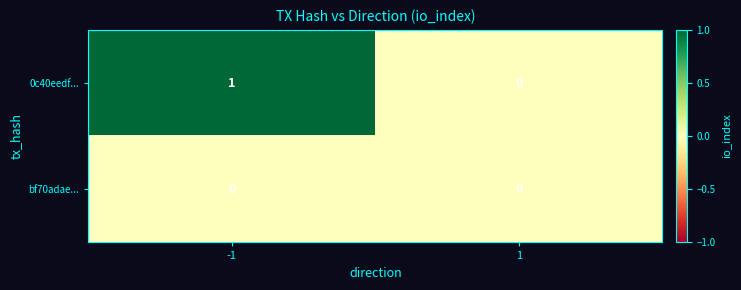

Which series changed the most between -1 and 1?

0c40eedf...